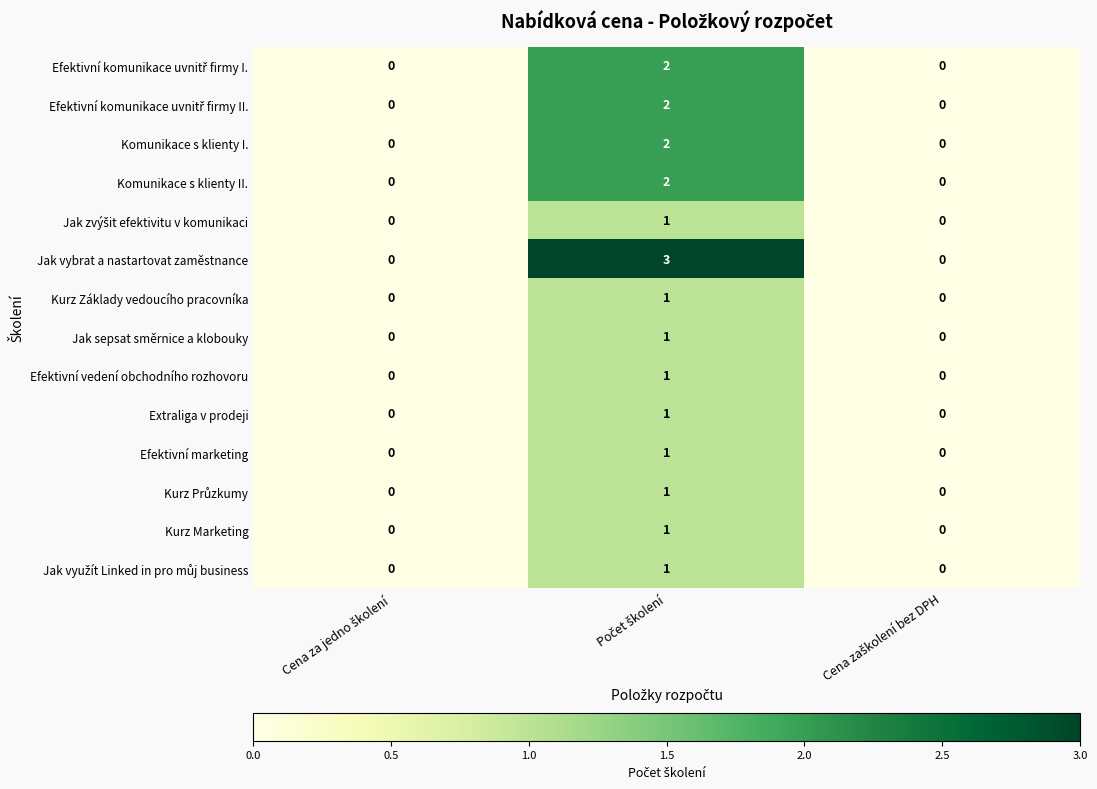

How many categories are shown in the chart?

3